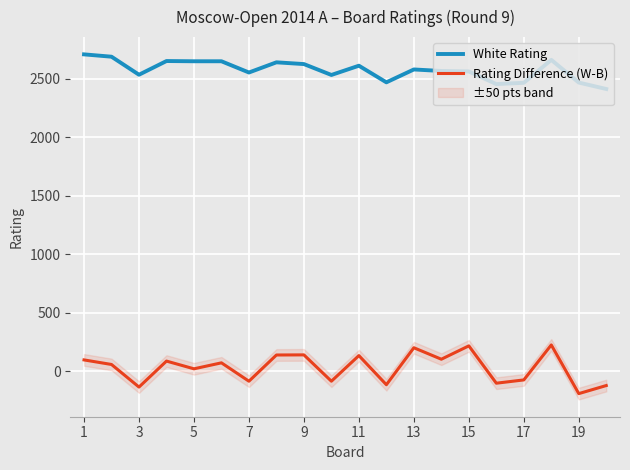

True or false: White Rating and Rating Difference (W-B) cross at least once.

False